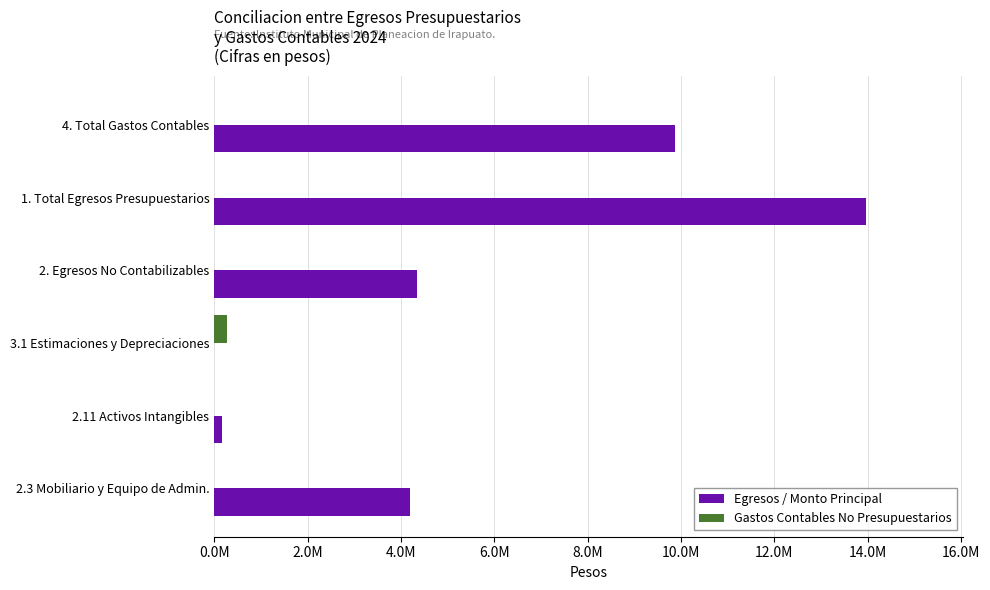

What are all the series names shown in the legend?

Egresos / Monto Principal, Gastos Contables No Presupuestarios